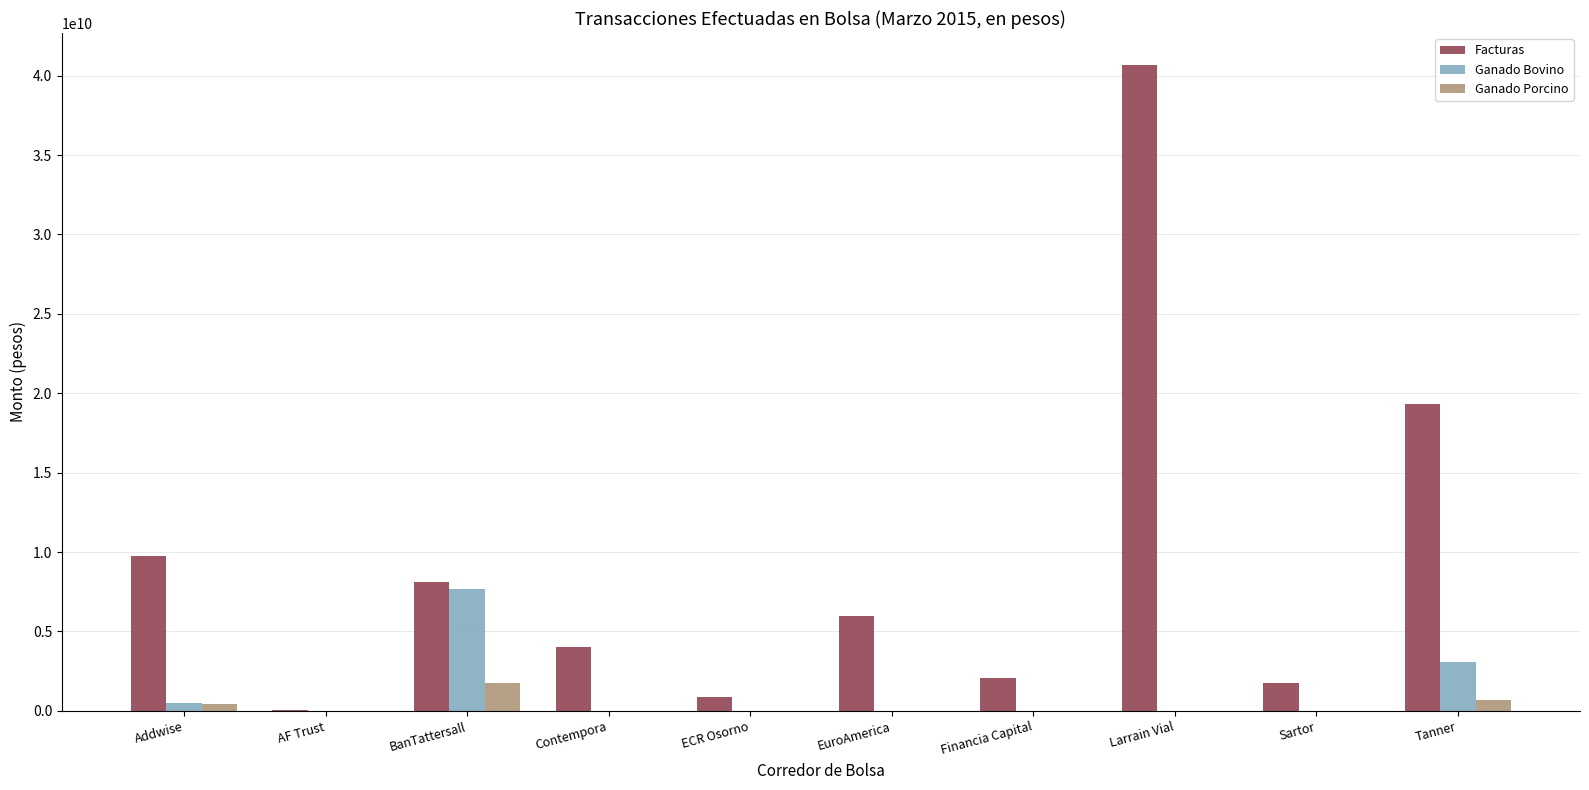

How many values in the Ganado Porcino series exceed 0?

3